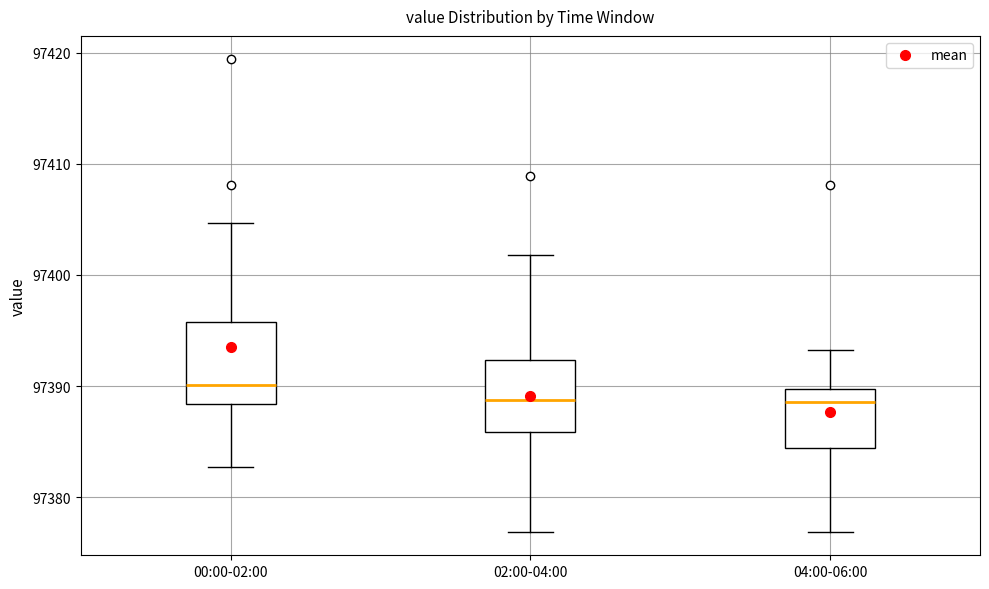

Reading left to right, read every box against the y-axis: the position of its median line, the range the box covers, and the ends of its whiskers. The values are not printed on the chart, so give them approximately, as read against the axis.

00:00-02:00: median 97390, box 97388 to 97396, whiskers 97383 to 97405
02:00-04:00: median 97389, box 97386 to 97392, whiskers 97377 to 97402
04:00-06:00: median 97389, box 97384 to 97390, whiskers 97377 to 97393